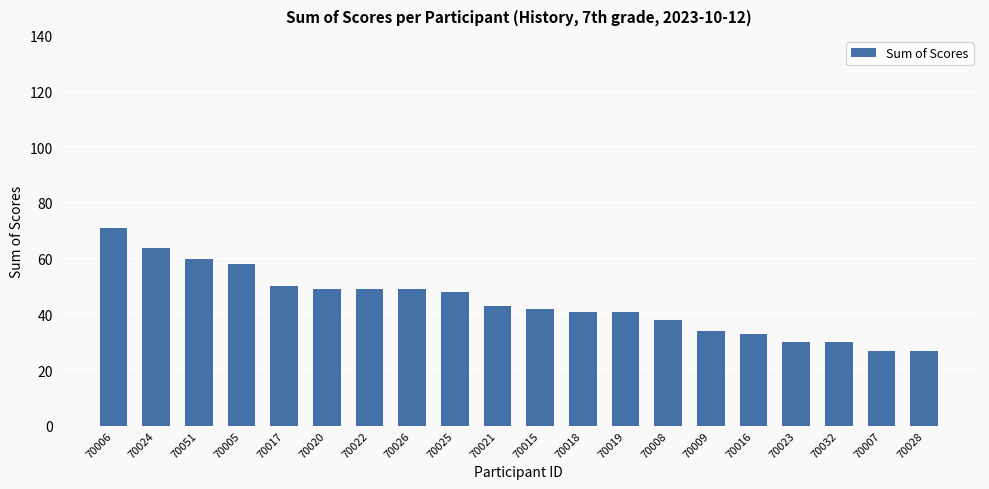

What is the difference between the values at 70007 and 70016?

6